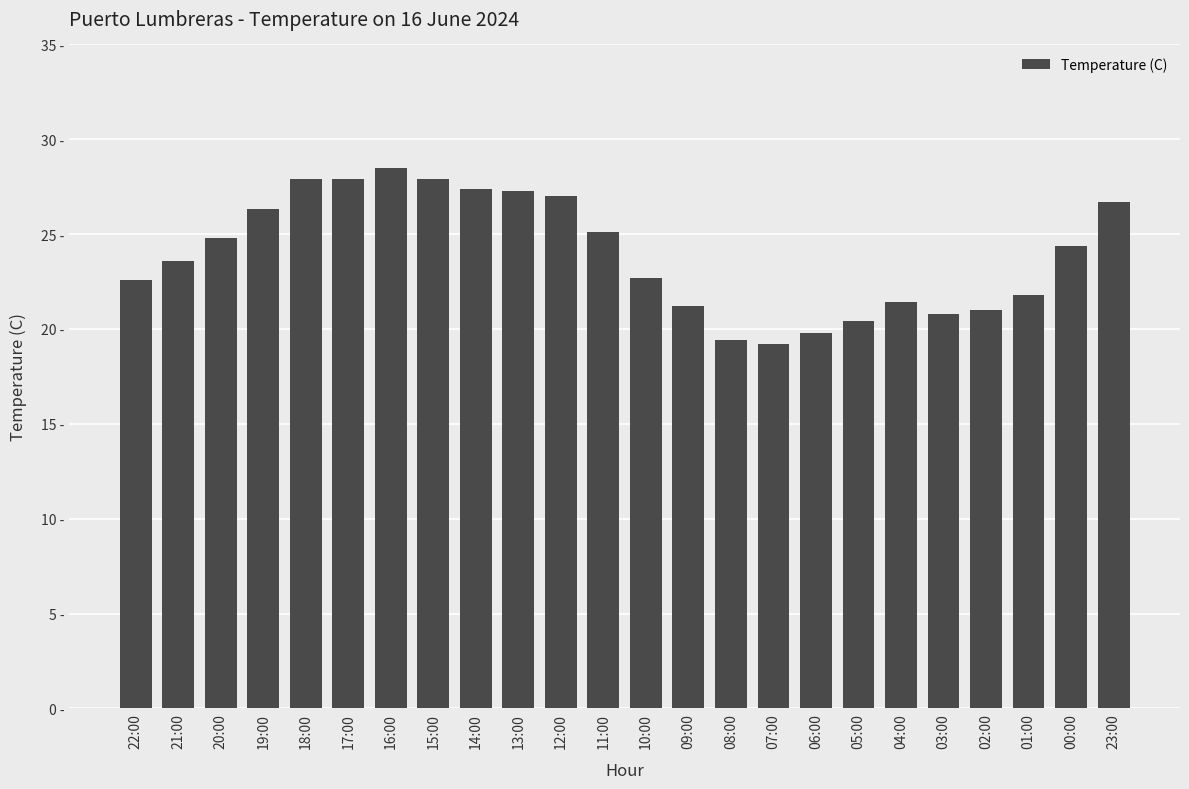

Are the bars horizontal?

No